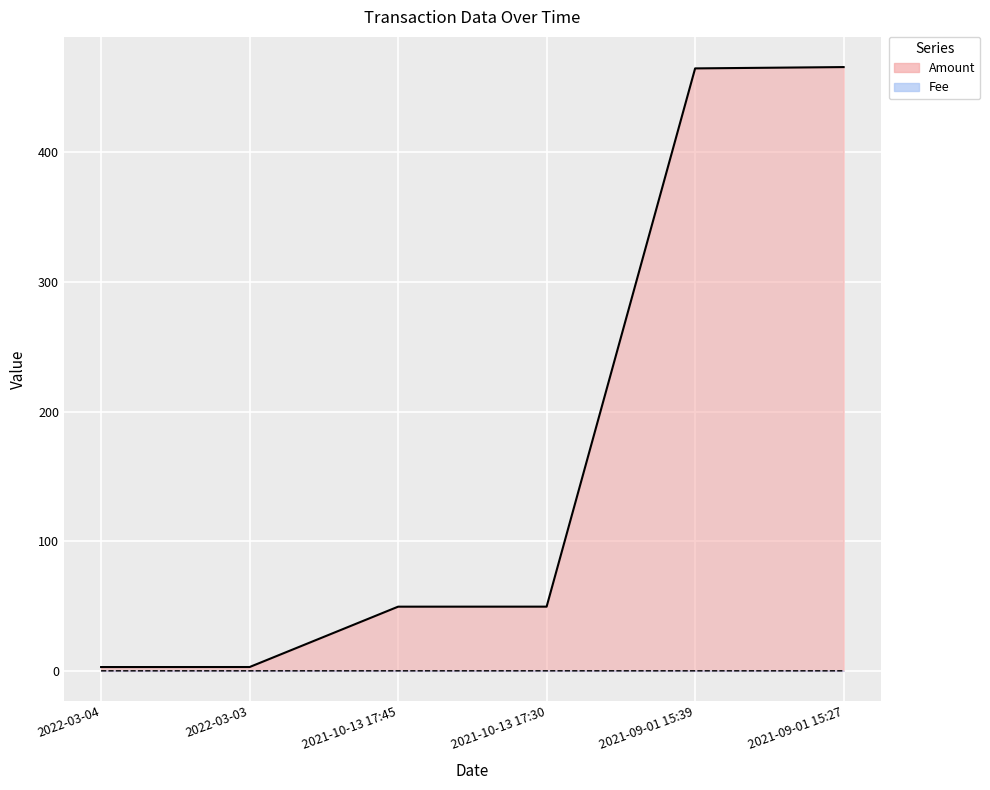

What are all the series names shown in the legend?

Amount, Fee